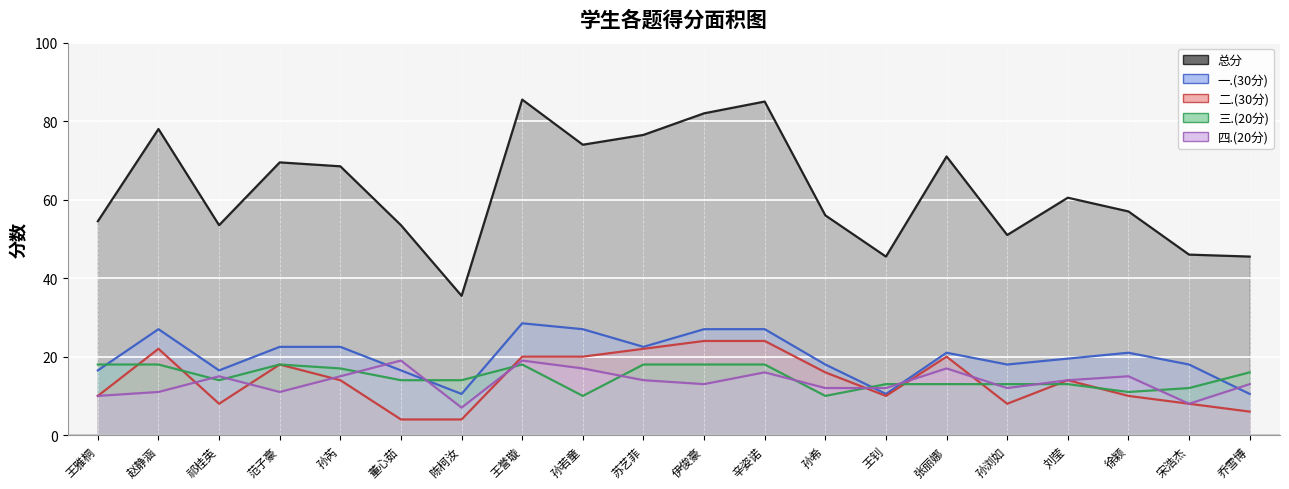

What are all the series names shown in the legend?

总分, 一.(30分), 二.(30分), 三.(20分), 四.(20分)